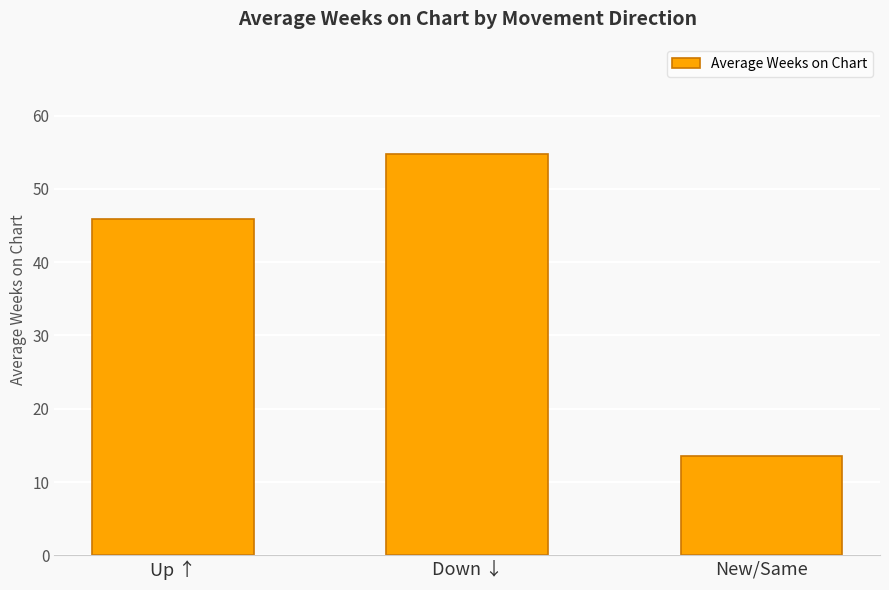

Approximately how many times larger is the value at Down ↓ compared to Up ↑?

1.2